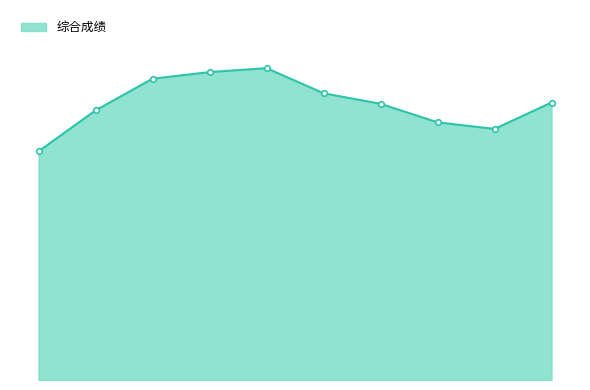

At which category does the data reach its first local valley?

9